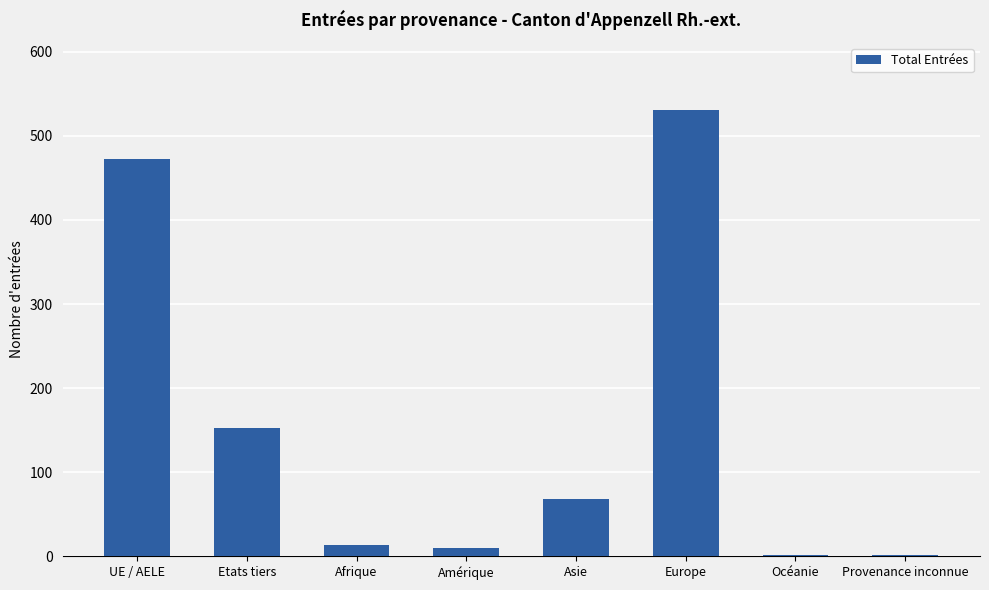

What is the average value?

156